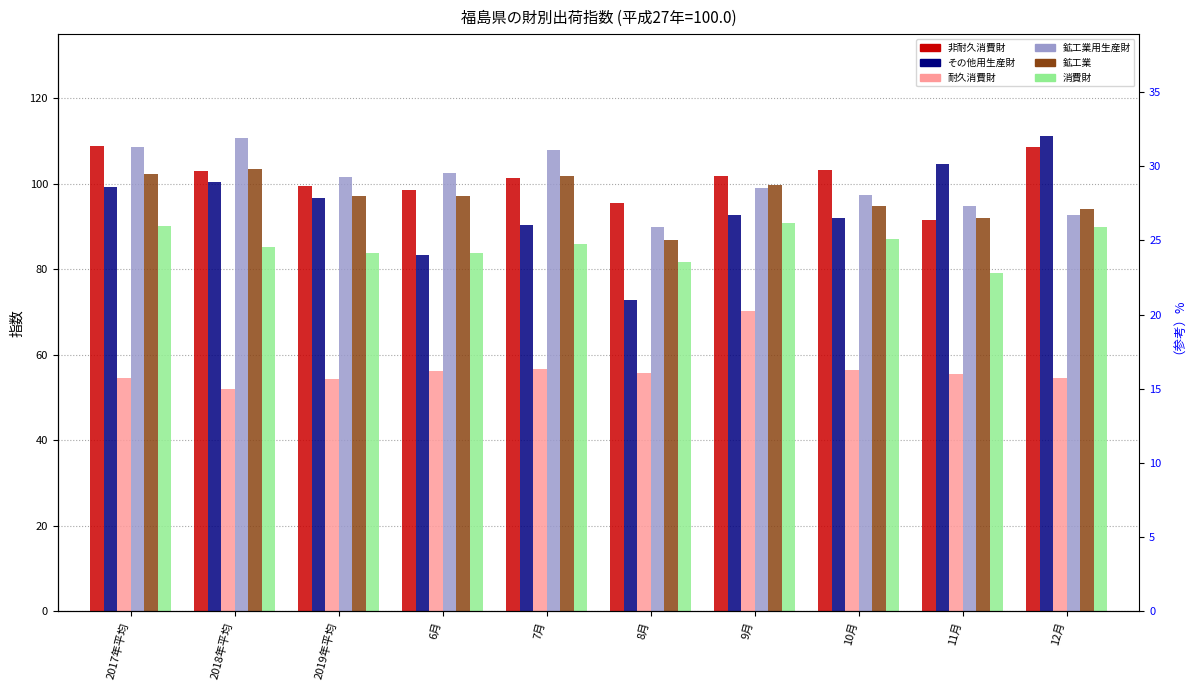

True or false: industrial_production has a value of 152.6 at 12月.

False